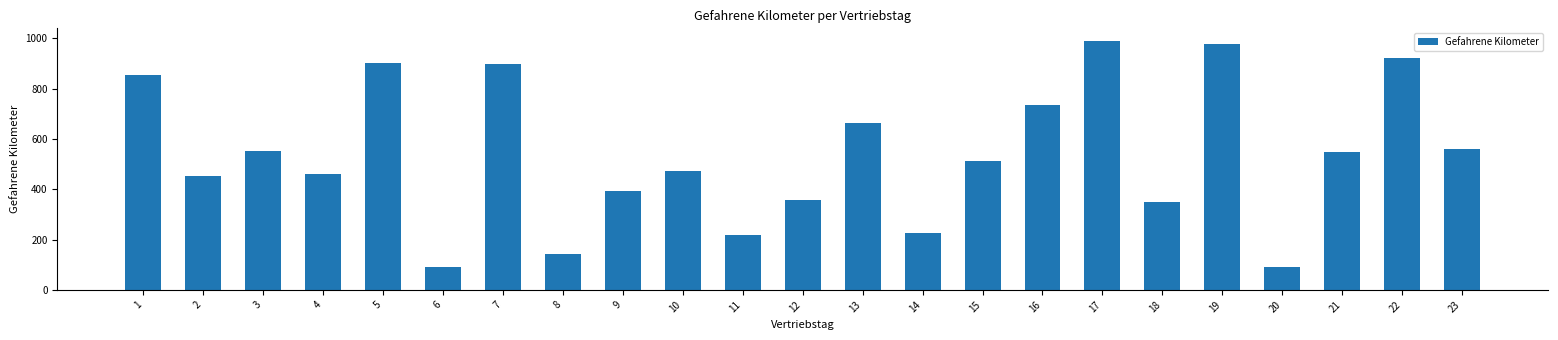

Count the number of data series in this chart.

1